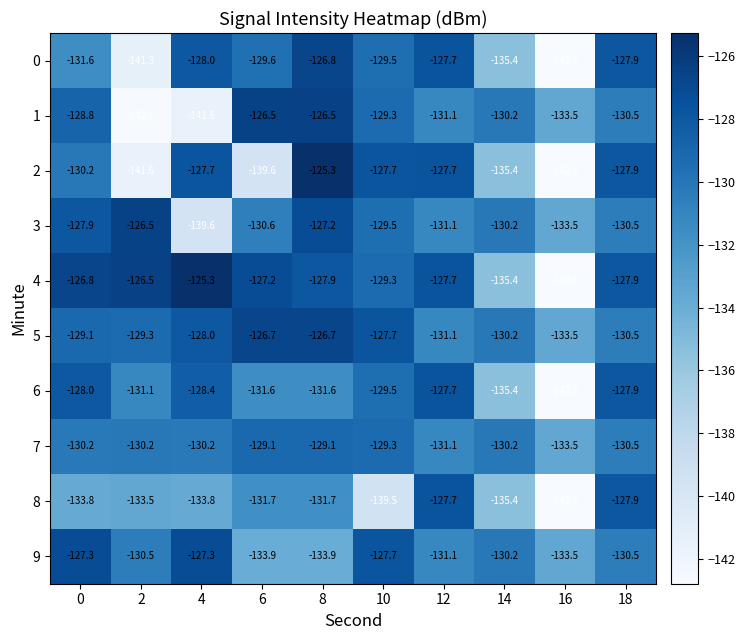

What is the total value across all series at 10?

-1299.0